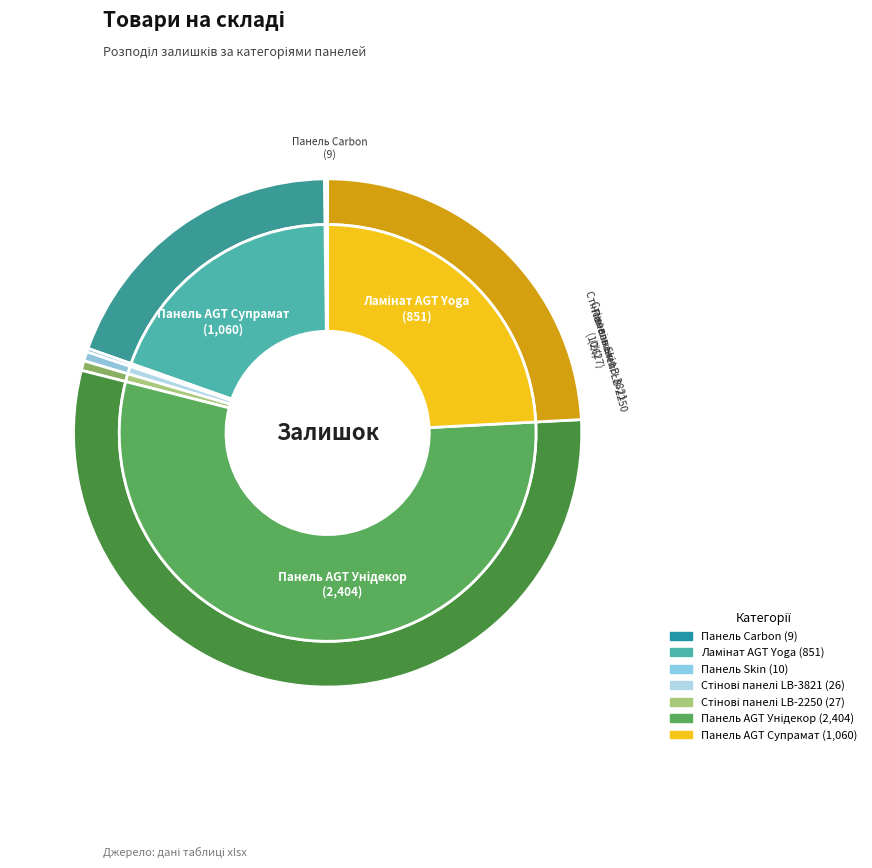

Which has a higher value, Панель AGT 18 мм Унідекор or Ламінат AGT Yoga?

Панель AGT 18 мм Унідекор